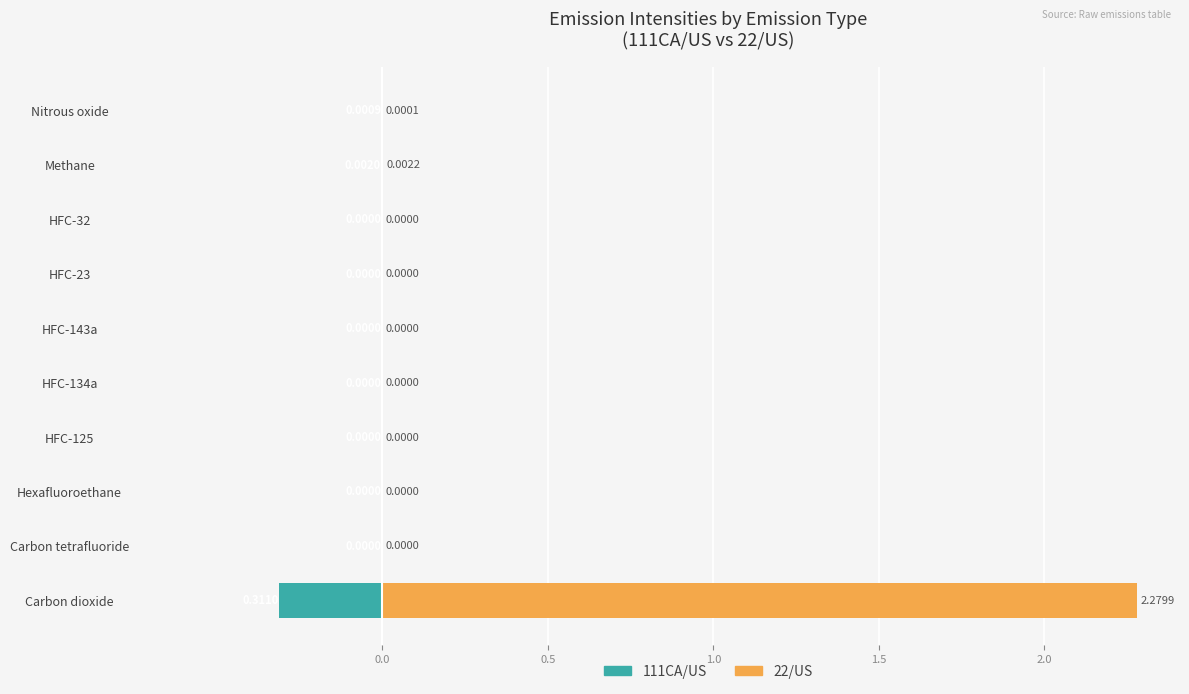

At how many categories does at least one series exceed 1?

1